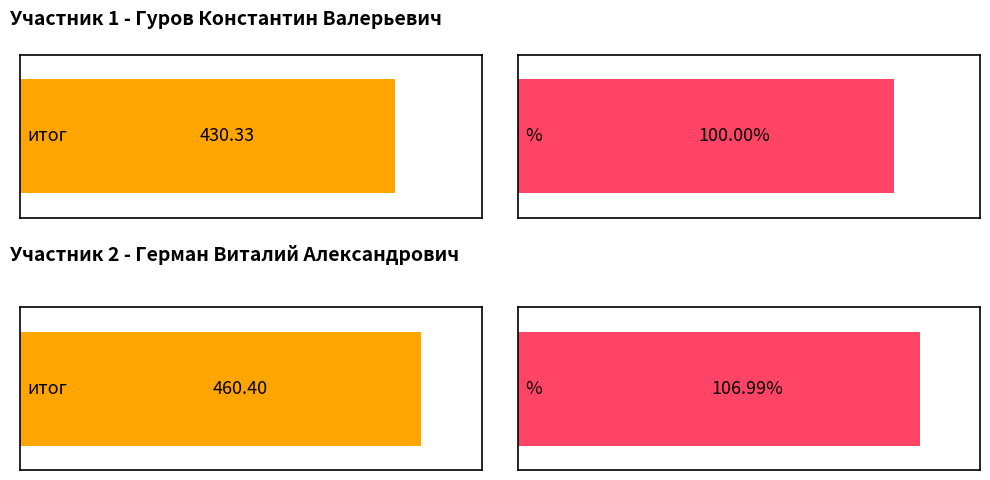

How many values in the итог series exceed 460?

1